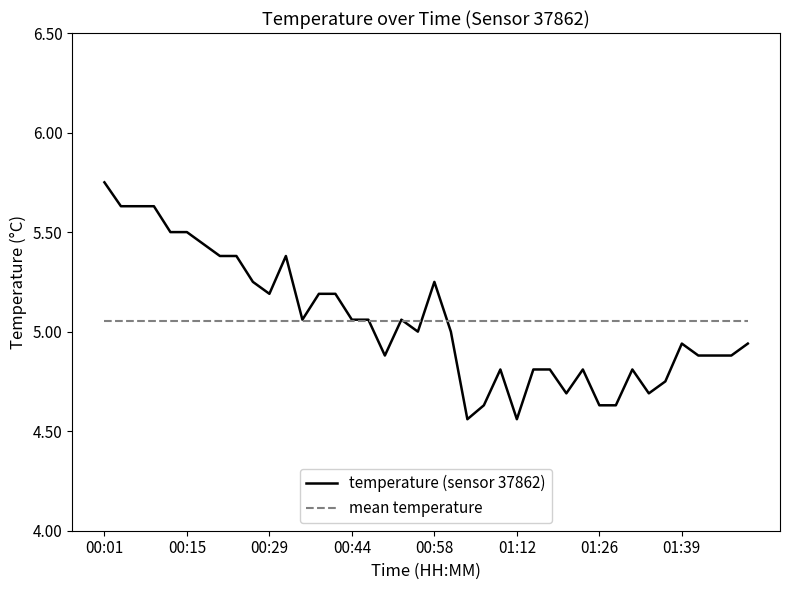

How many distinct data groups are displayed?

2